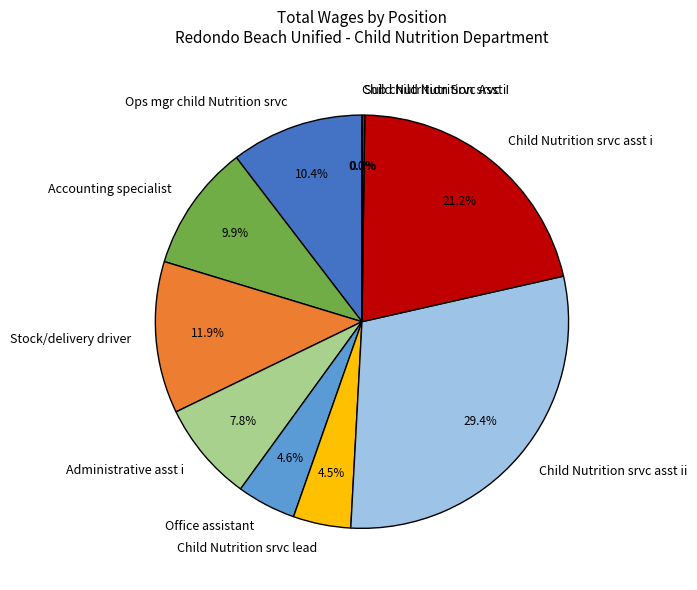

Between Office assistant and Stock/delivery driver, which is larger?

Stock/delivery driver